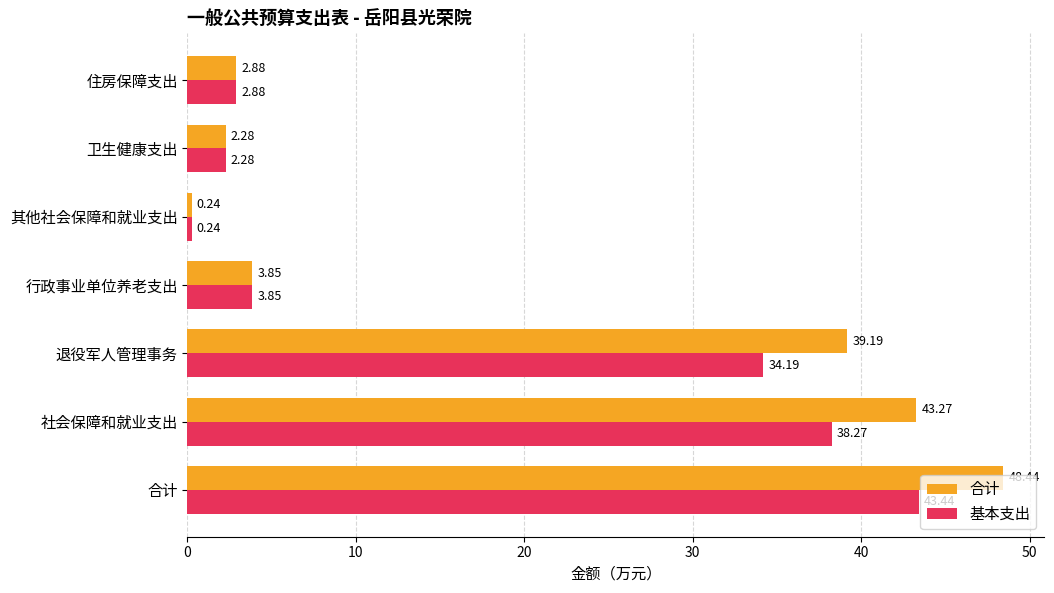

What is the maximum value shown in the chart?

48.4